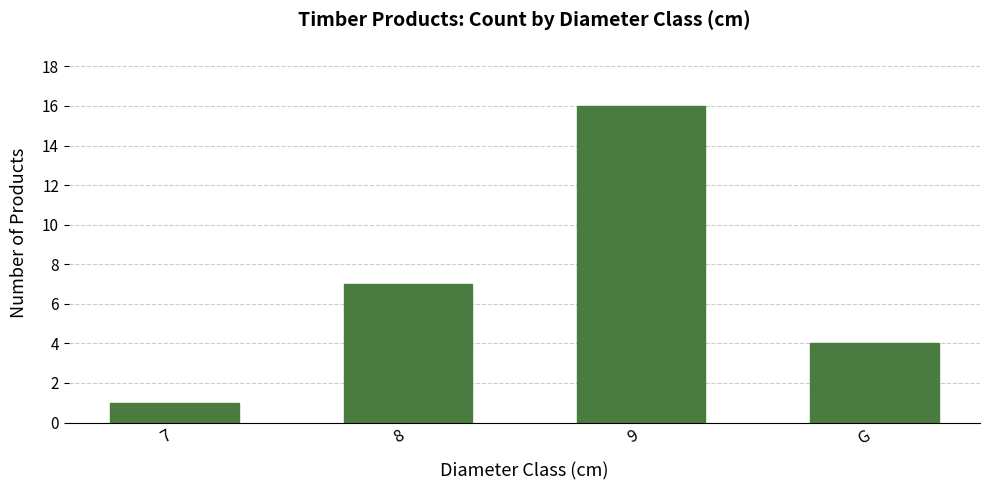

How many series are shown in this chart?

1